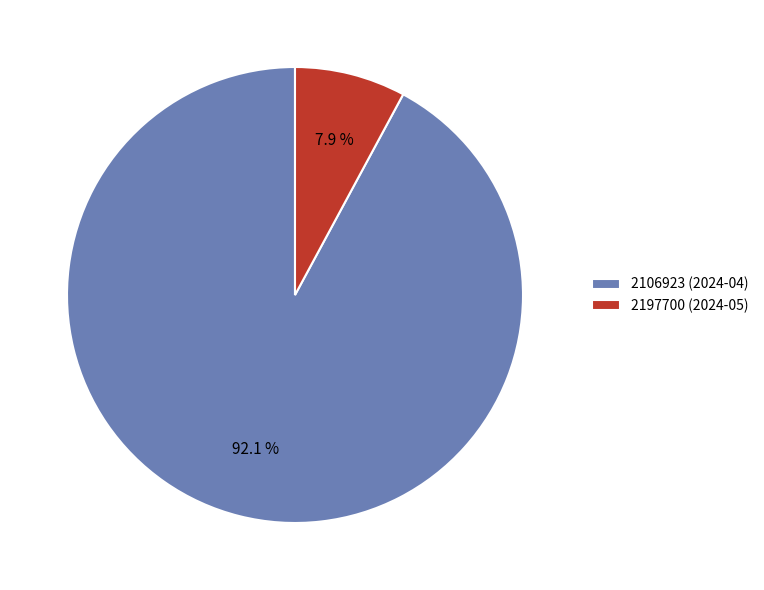

What is the ratio of the value at 2106923 (2024-04) to the value at 2197700 (2024-05)?

11.7